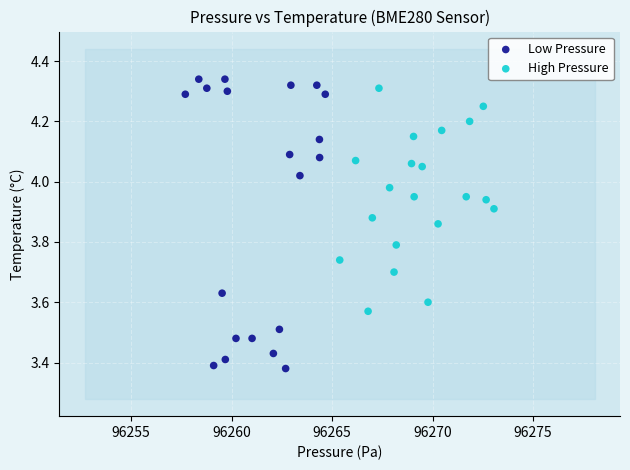

Which series has the widest spread of Y values?

Low Pressure